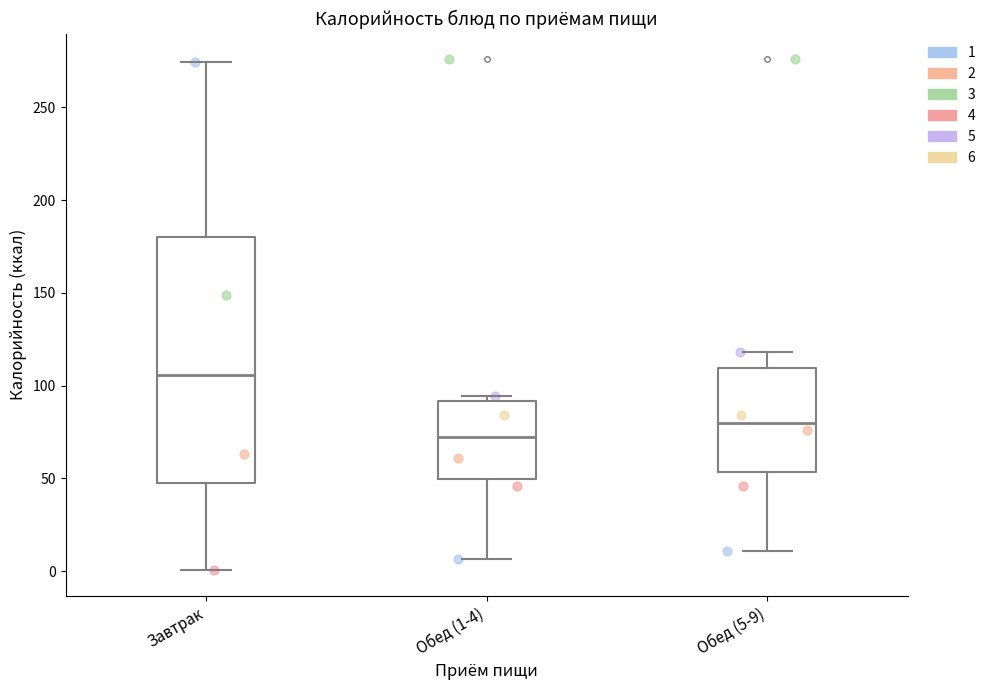

Reading left to right, transcribe this box plot: for each box, give where its median line is, the range the box spans, and where its two whiskers end, as read against the y-axis. The values are not printed on the chart, so give them approximately, as read against the axis.

Завтрак: median 105, box 45 to 180, whiskers 0 to 275
Обед (1-4): median 70, box 50 to 90, whiskers 5 to 95
Обед (5-9): median 80, box 55 to 110, whiskers 10 to 120